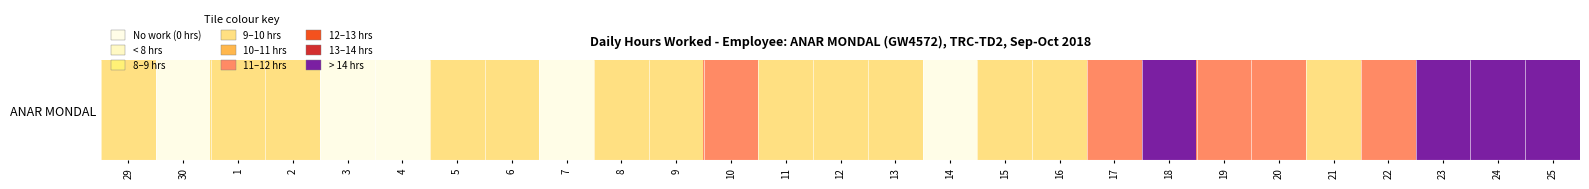

How many values are below 9?

5